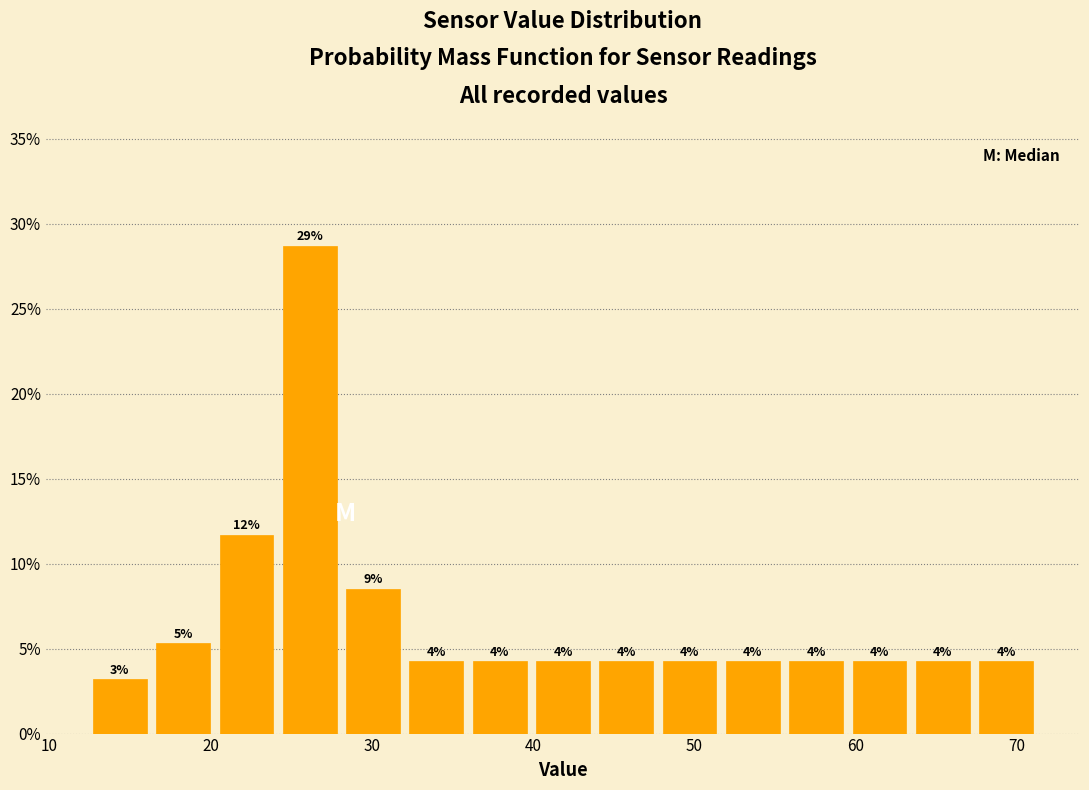

Read against the x-axis, roughly where is the centre of the tallest bar?

26